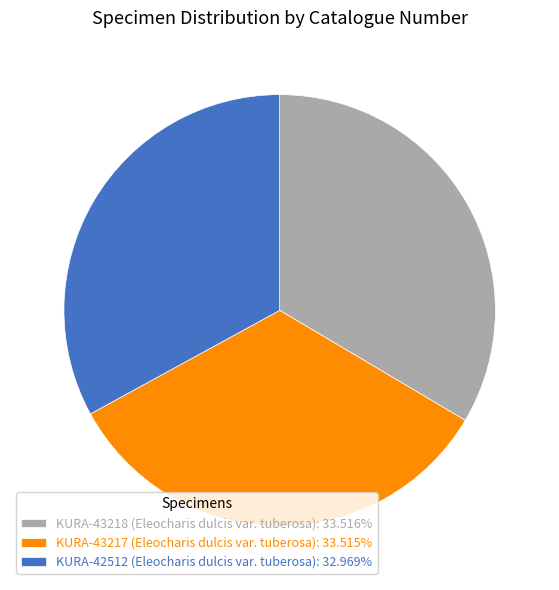

The KURA-42512 (Eleocharis dulcis var. tuberosa) slice represents 33% of the pie. True or false?

True